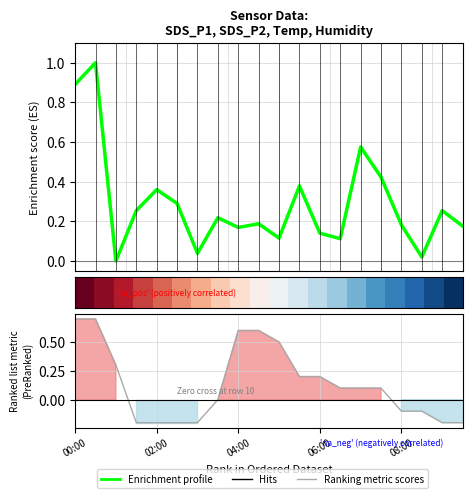

What is the average value of the Enrichment profile series?

0.3